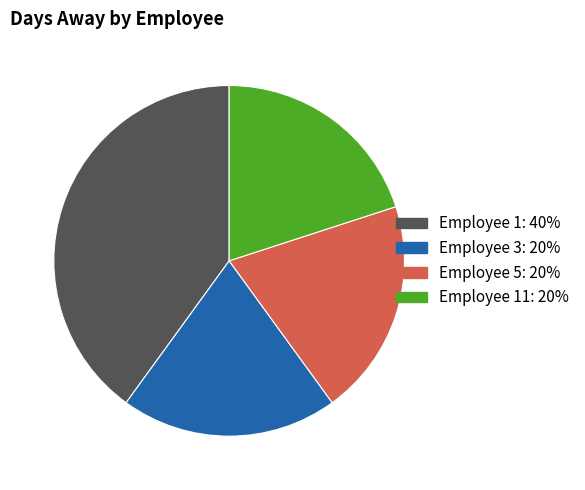

Does any single category account for the majority?

No